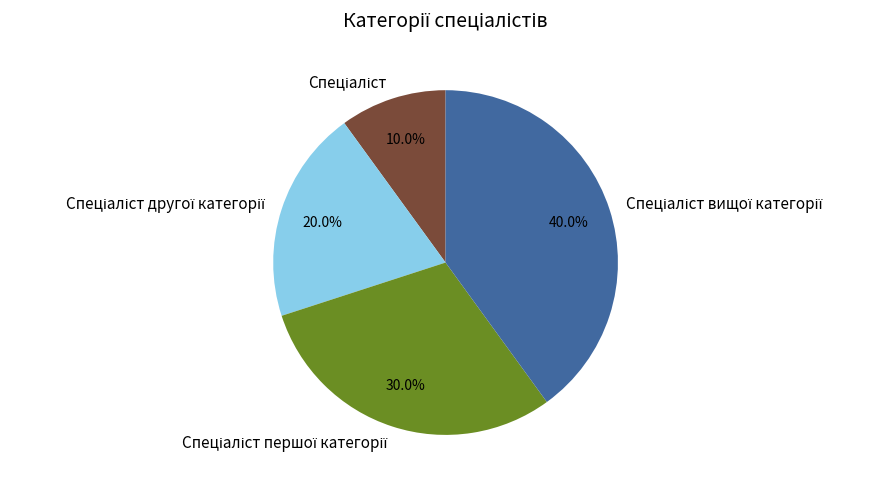

To the nearest percent, what is the difference between the largest and smallest slice percentages?

30%